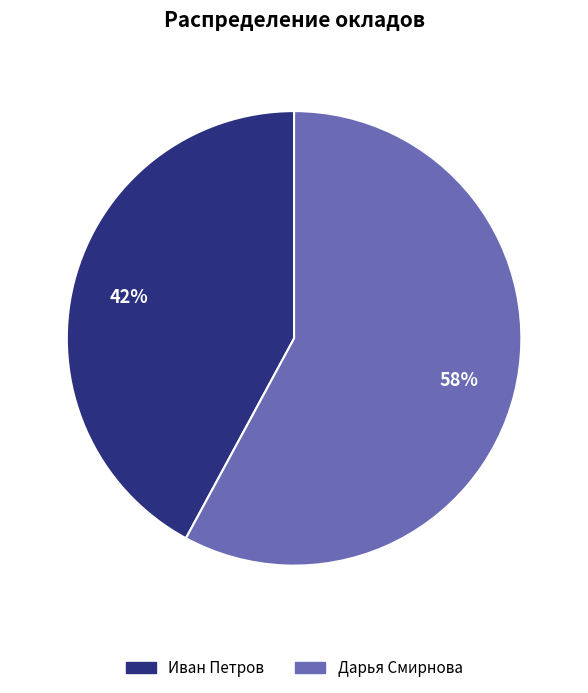

To the nearest percent, what percentage of the pie is Дарья Смирнова?

58%